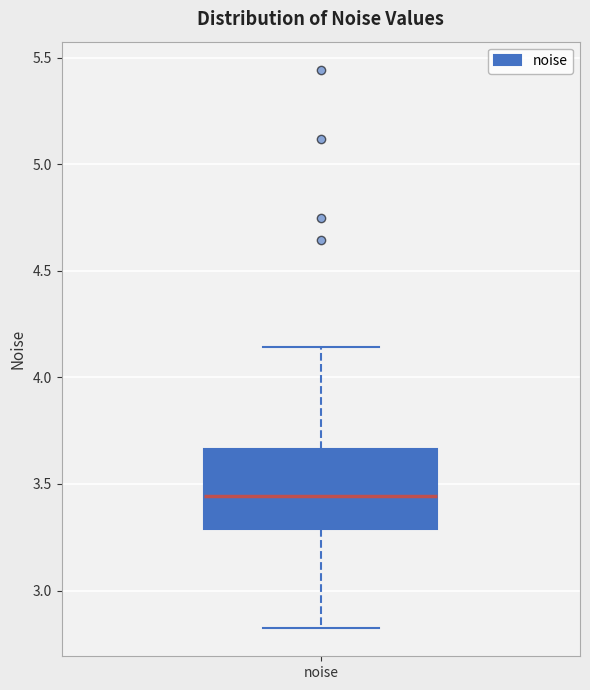

Where does the median line of the box for noise sit on the y-axis? The values are not printed on the chart, so give them approximately, as read against the axis.

3.45